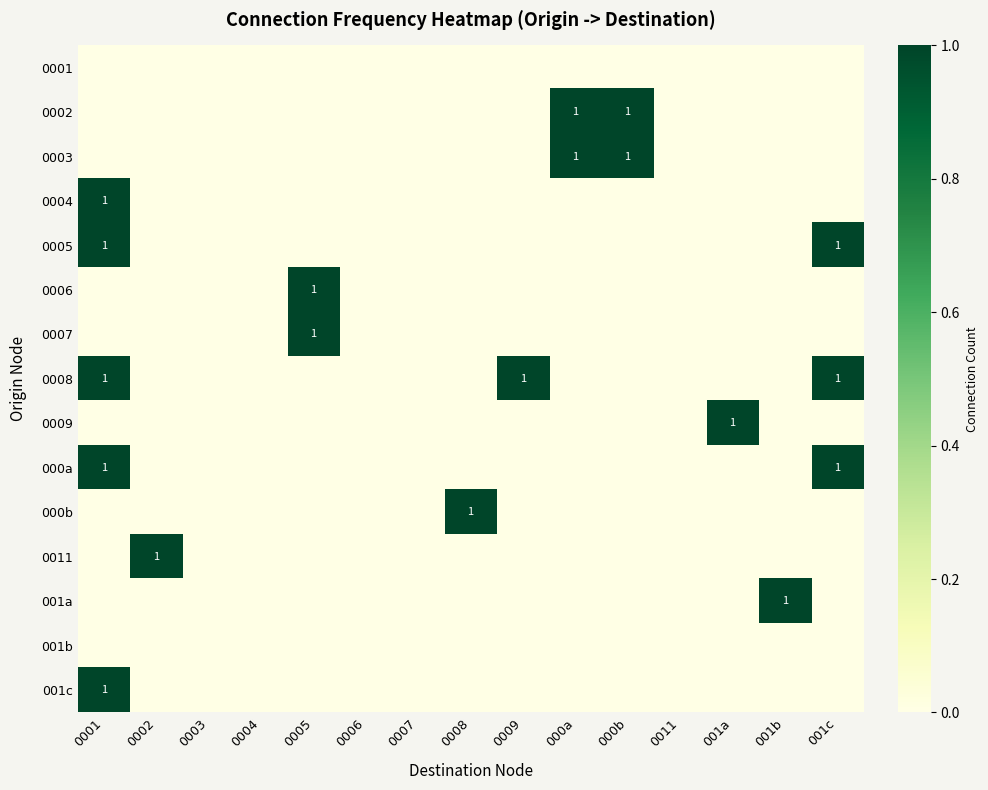

At how many categories does at least one series exceed 0?

10